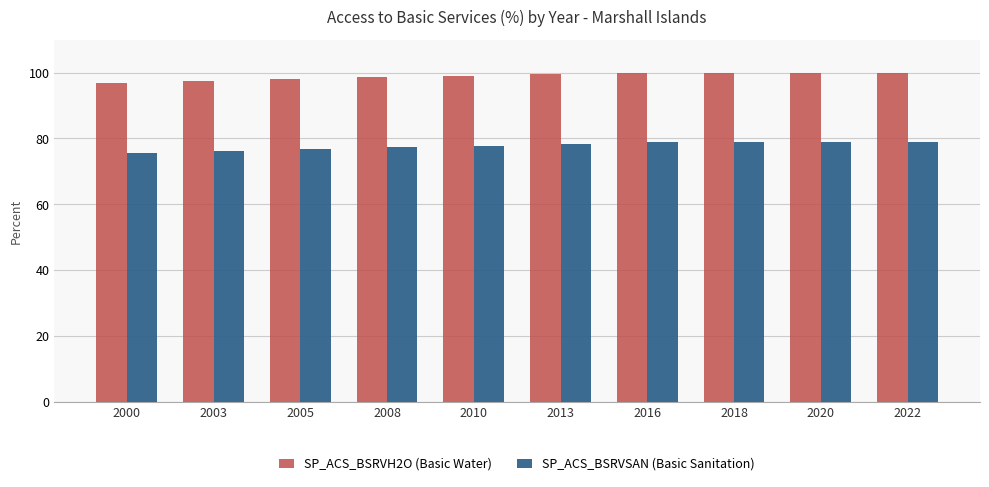

How many distinct data groups are displayed?

2